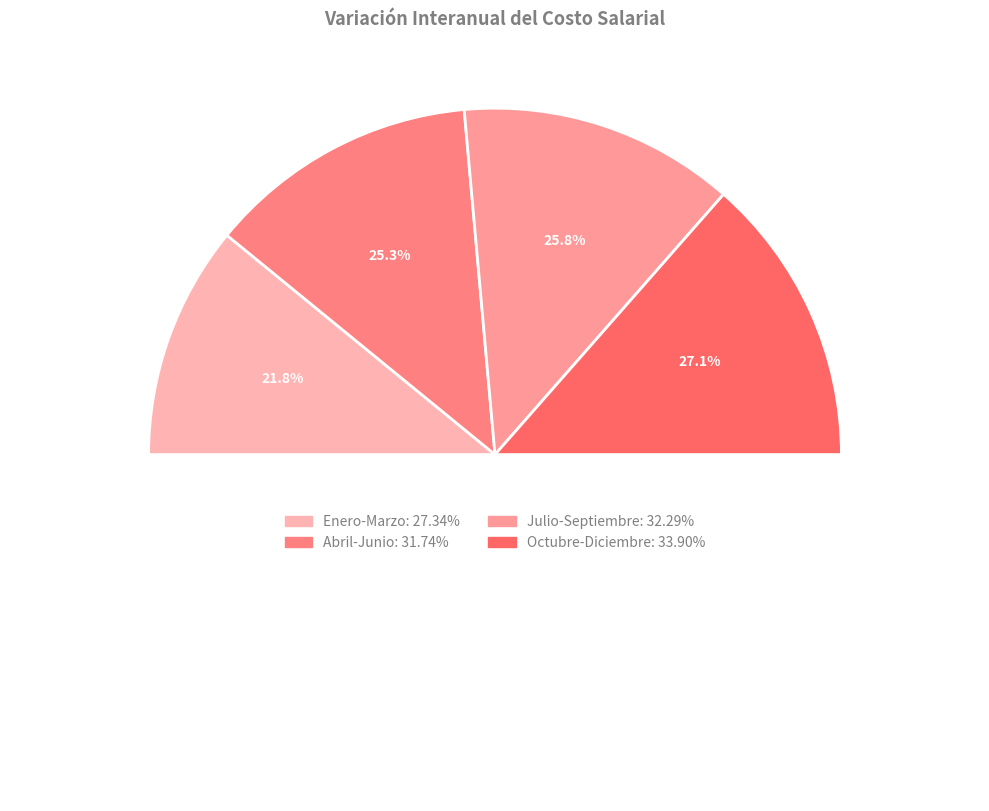

True or false: Octubre-Diciembre accounts for 27% of the total.

True